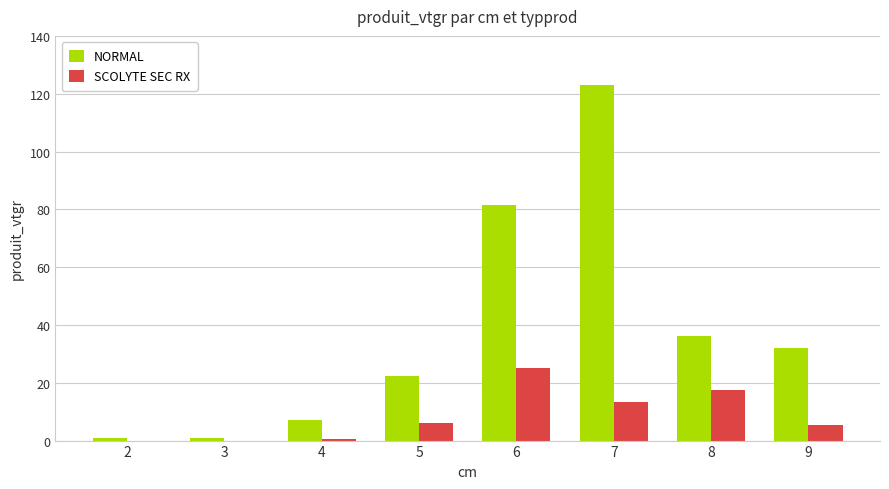

The SCOLYTE SEC RX series shows -9.8 at 3. True or false?

False